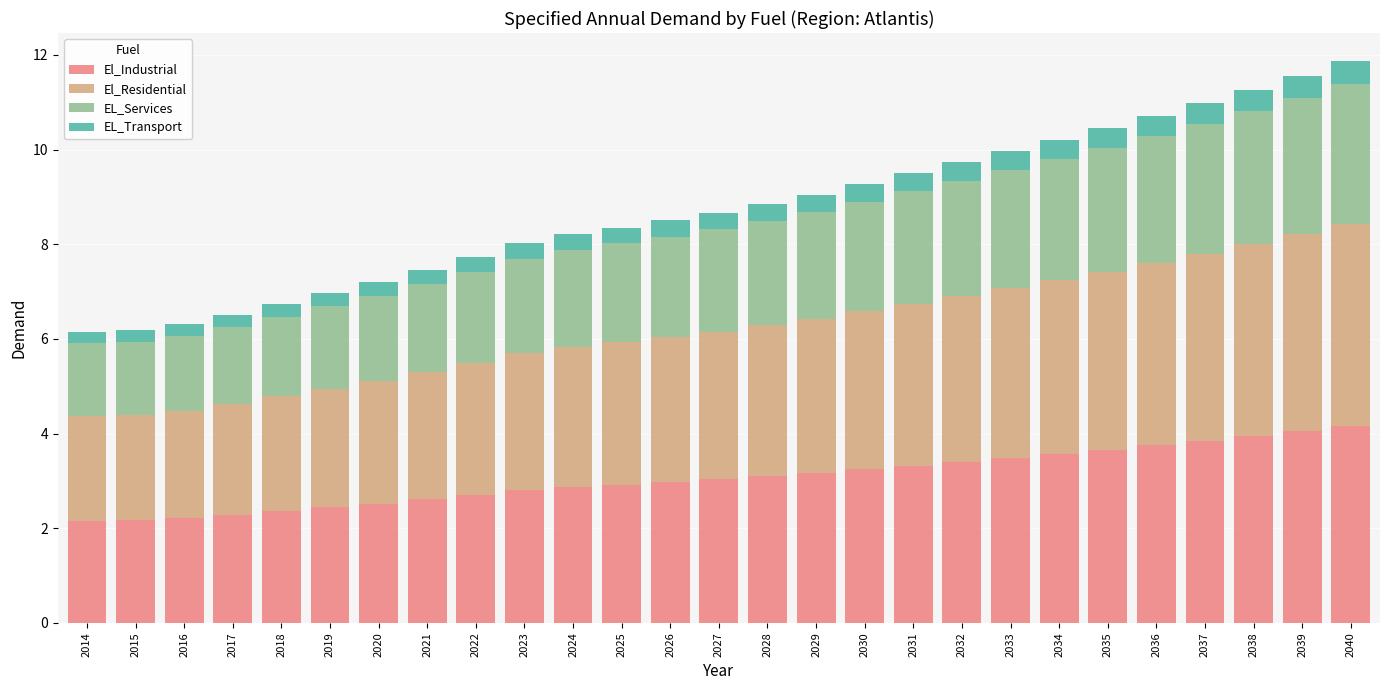

Is it true that El_Industrial equals 4.4 at 2025?

False